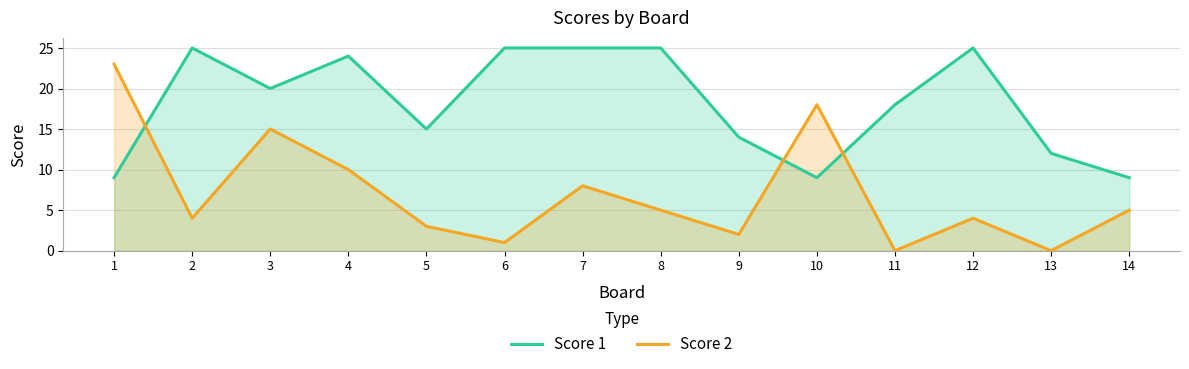

Between 9 and 5, which is larger?

5